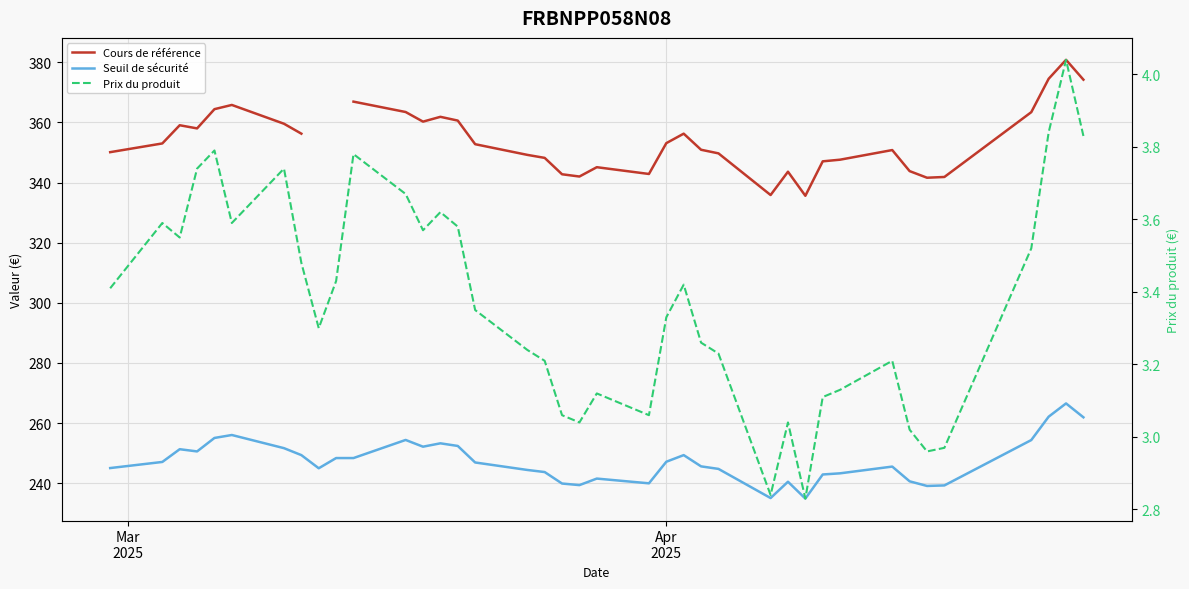

What is the value of the Cours de référence point at the 7th from the left?

359.6